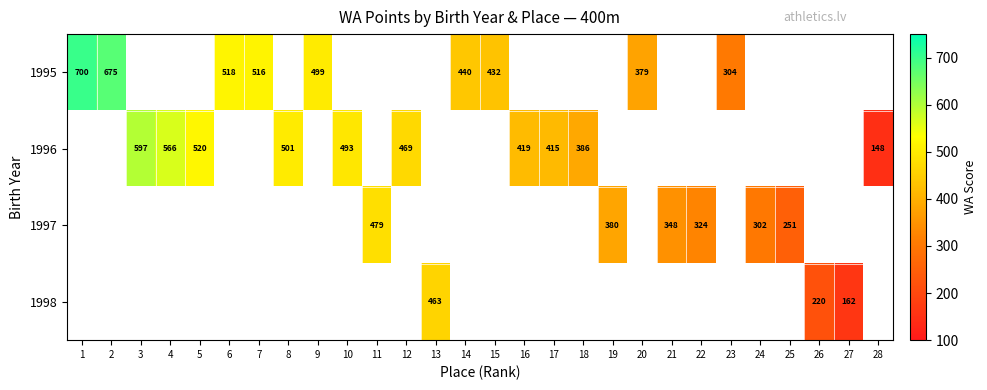

Which label corresponds to the largest value in the chart?

1